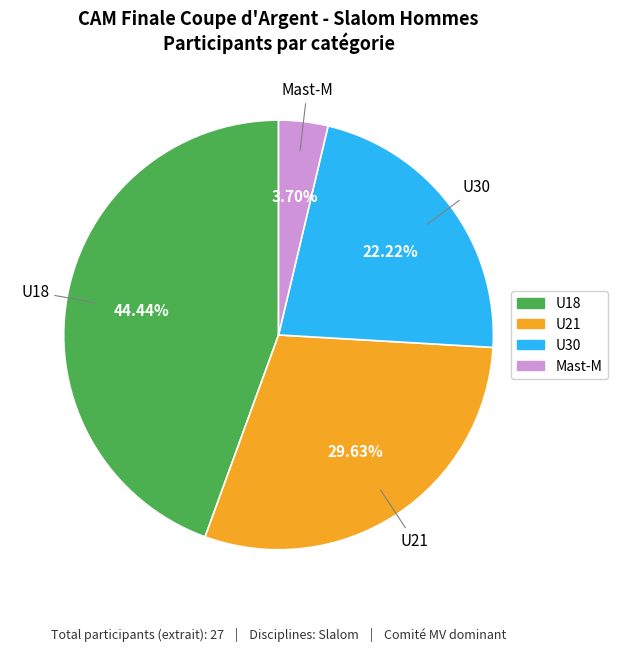

Do U18 and Mast-M together represent more than half of the pie?

No